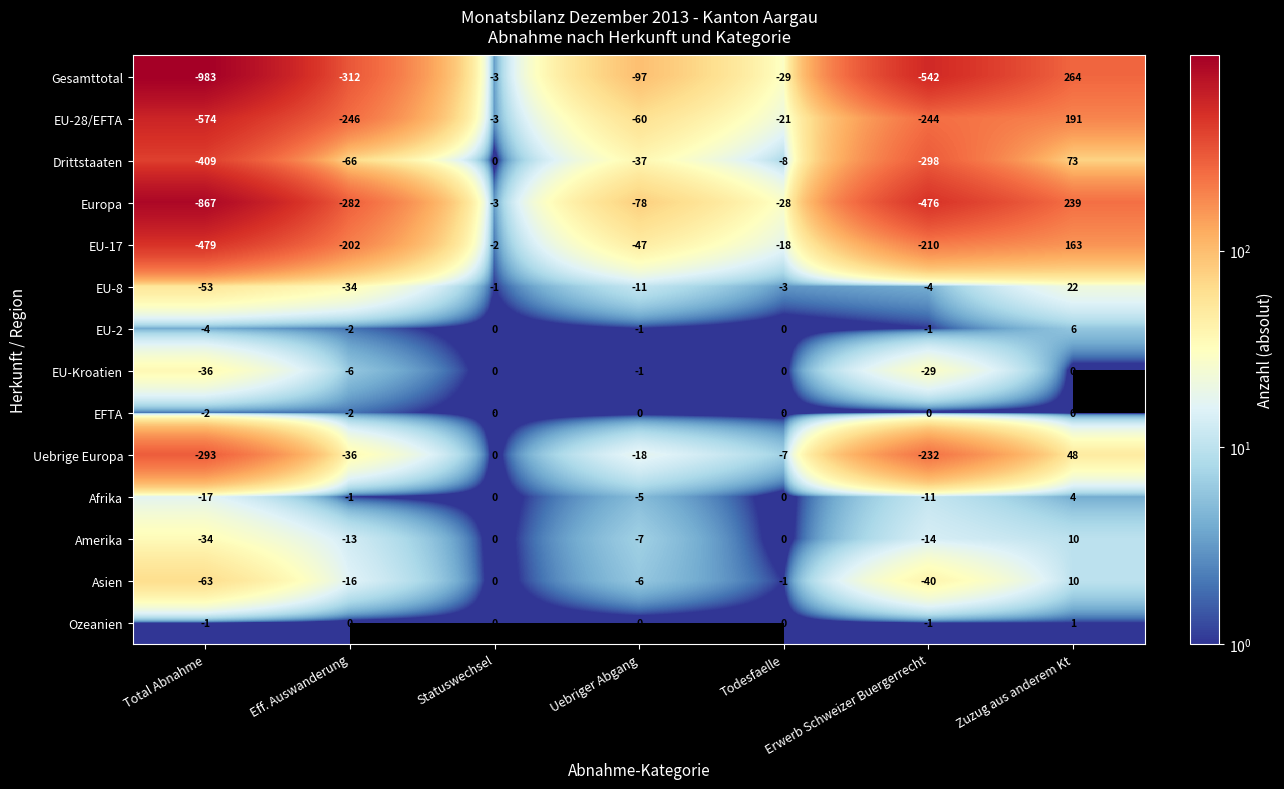

How many values in Amerika are below zero?

4